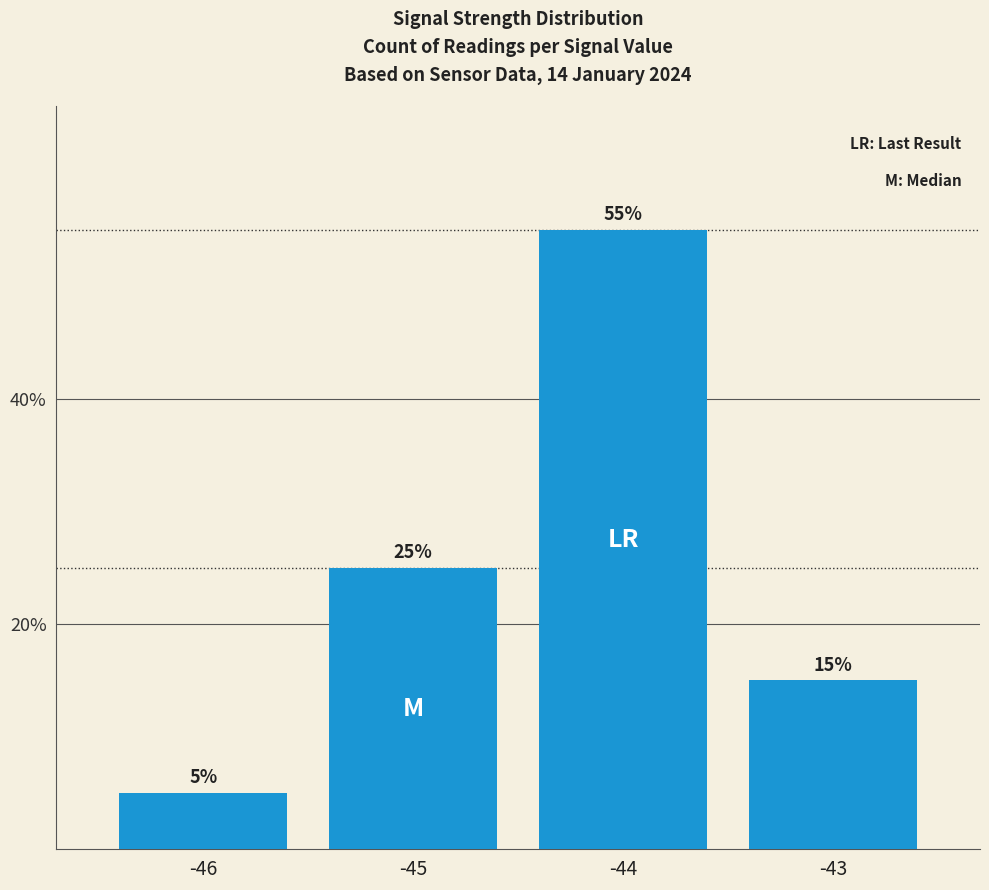

What is the difference between the maximum and minimum values?

50.0